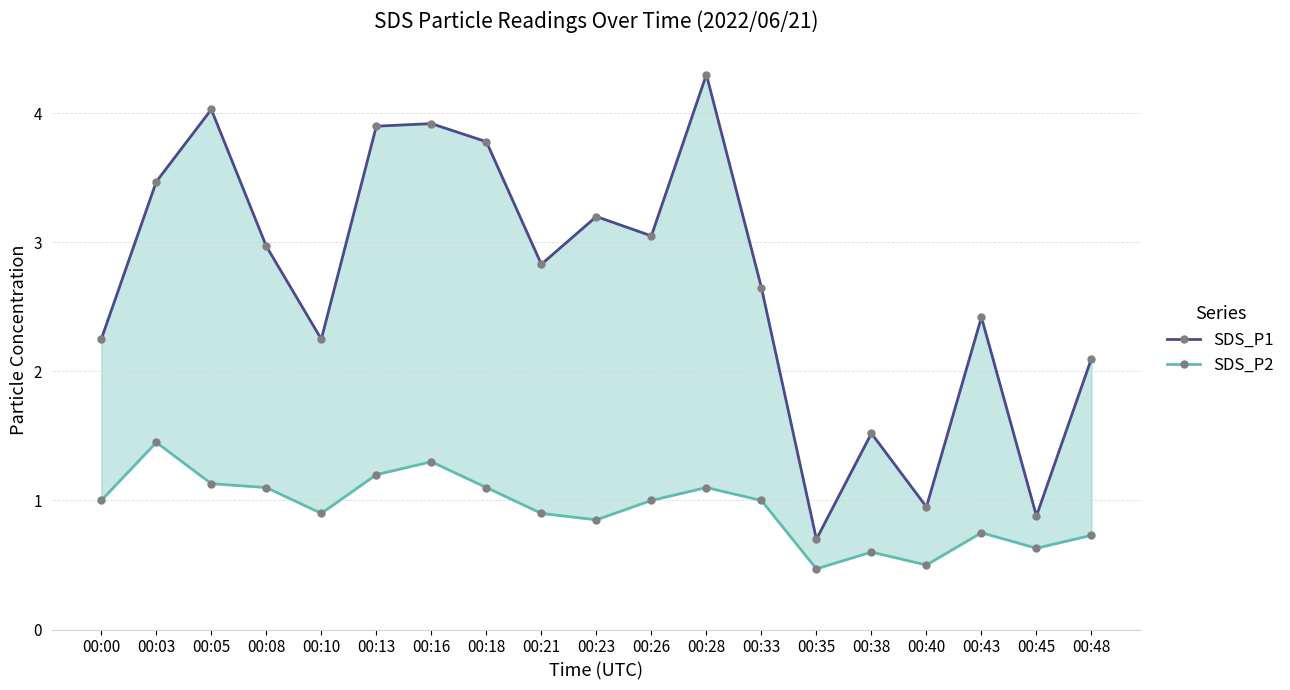

True or false: SDS_P1 and SDS_P2 intersect in this chart.

False